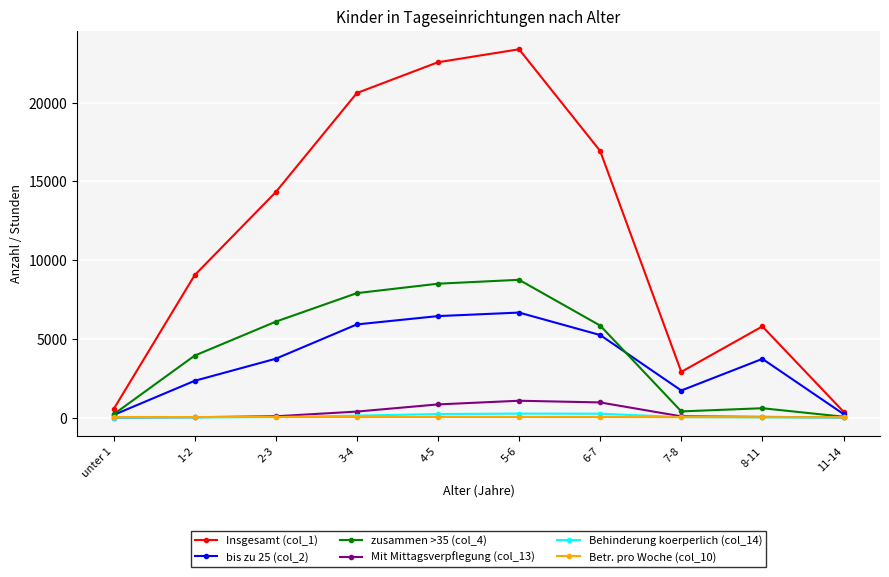

What are all the series names shown in the legend?

Insgesamt (col_1), bis zu 25 (col_2), zusammen >35 (col_4), Mit Mittagsverpflegung (col_13), Behinderung koerperlich (col_14), Betr. pro Woche (col_10)